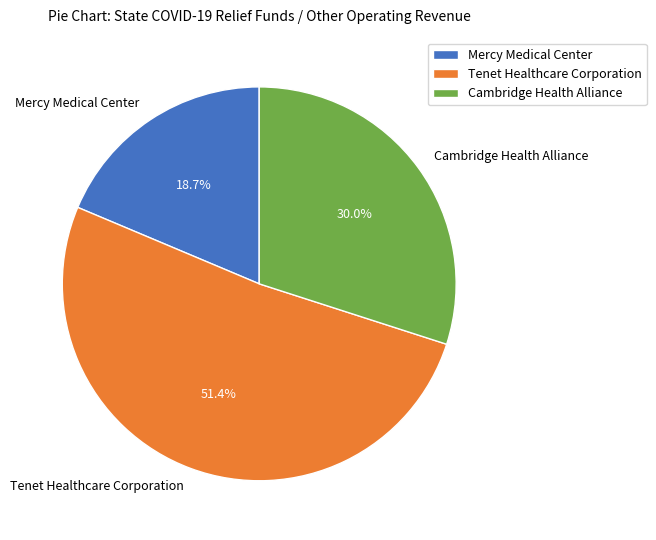

Rank the categories by value from lowest to highest.

Mercy Medical Center, Cambridge Health Alliance, Tenet Healthcare Corporation